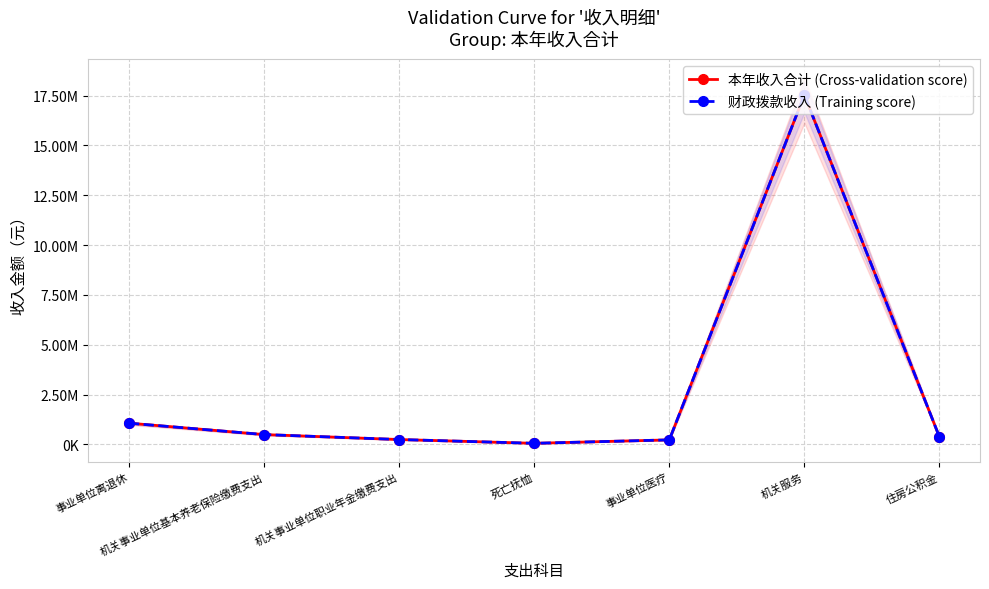

True or false: 本年收入合计 (Cross-validation score) and 财政拨款收入 (Training score) cross at least once.

False